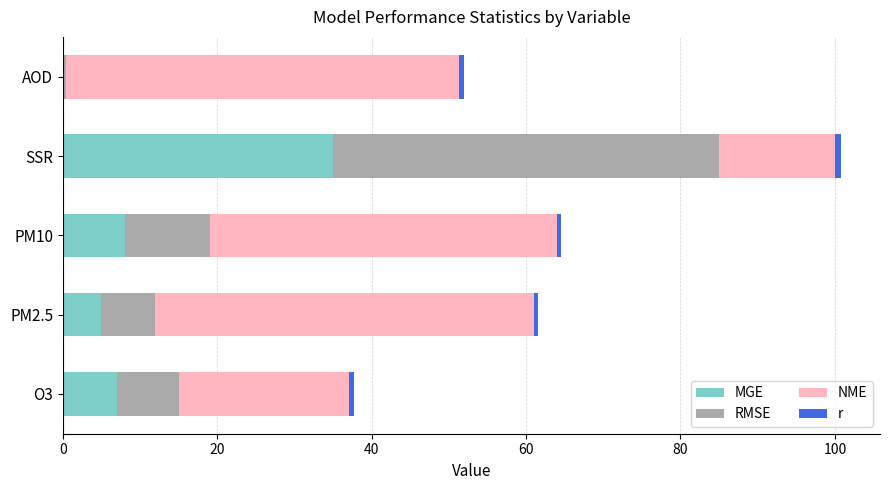

Count the number of data series in this chart.

4